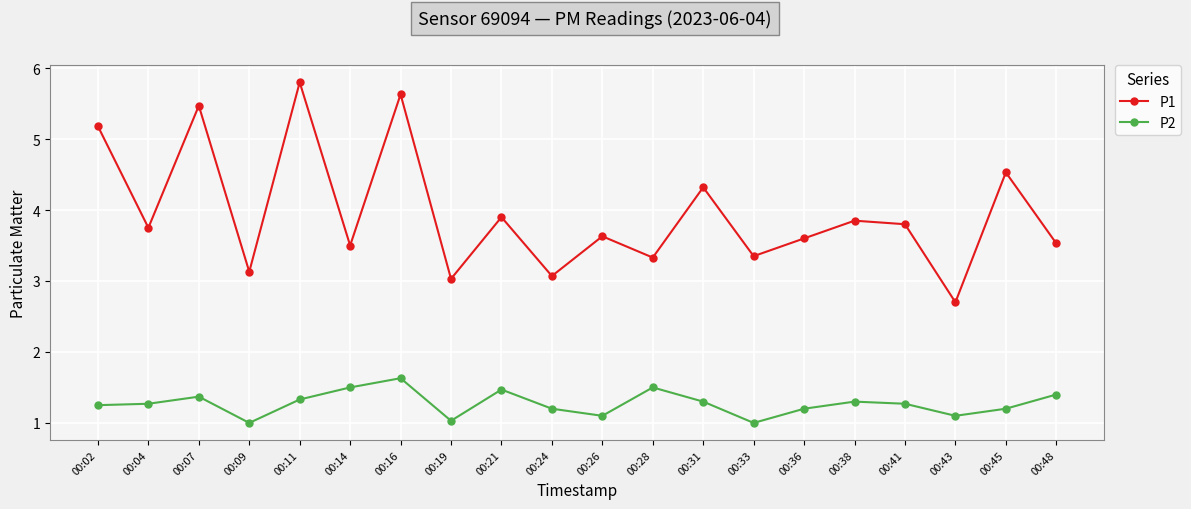

Is it true that P2 equals 1.6 at 00:33?

False